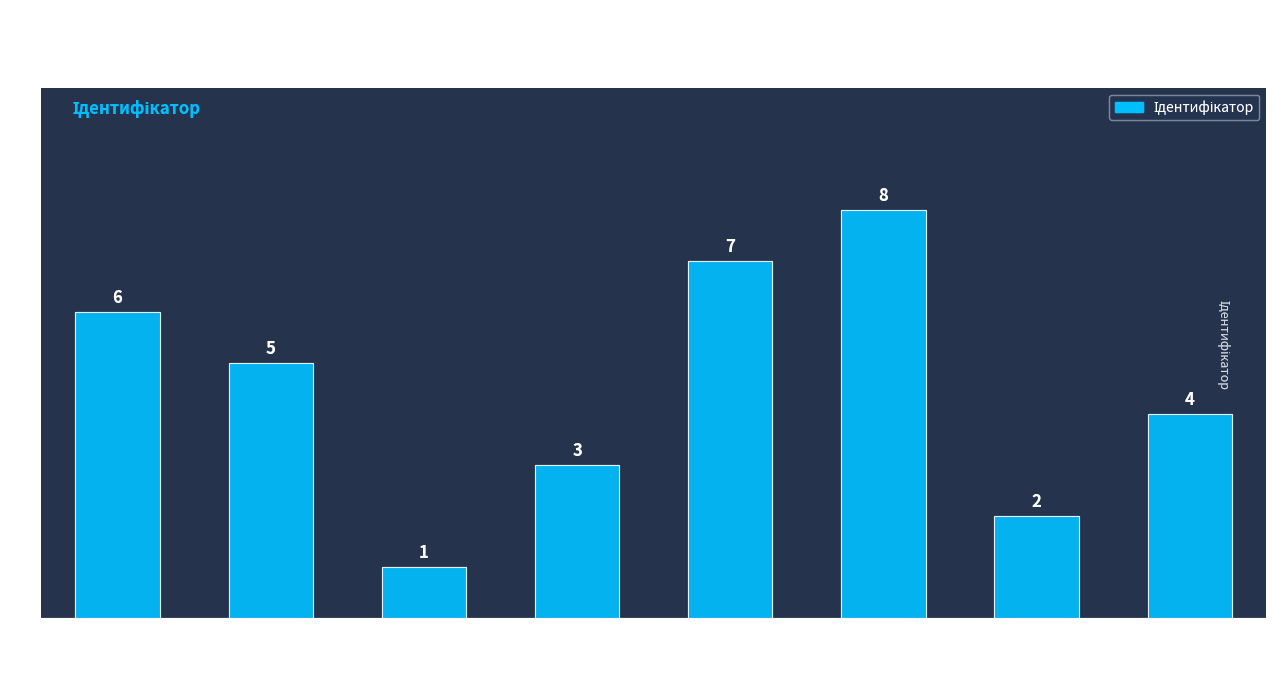

What is the sum of all values?

36